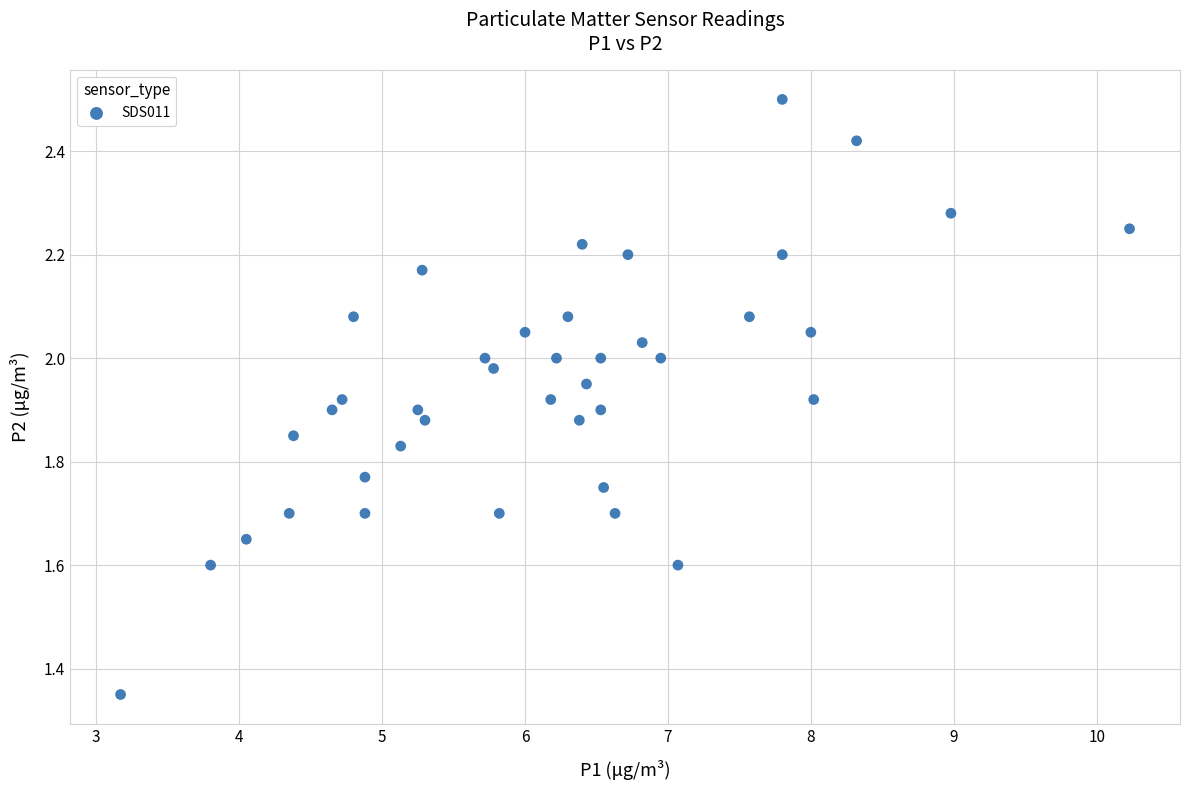

What is the range of X values (max minus min)?

7.1